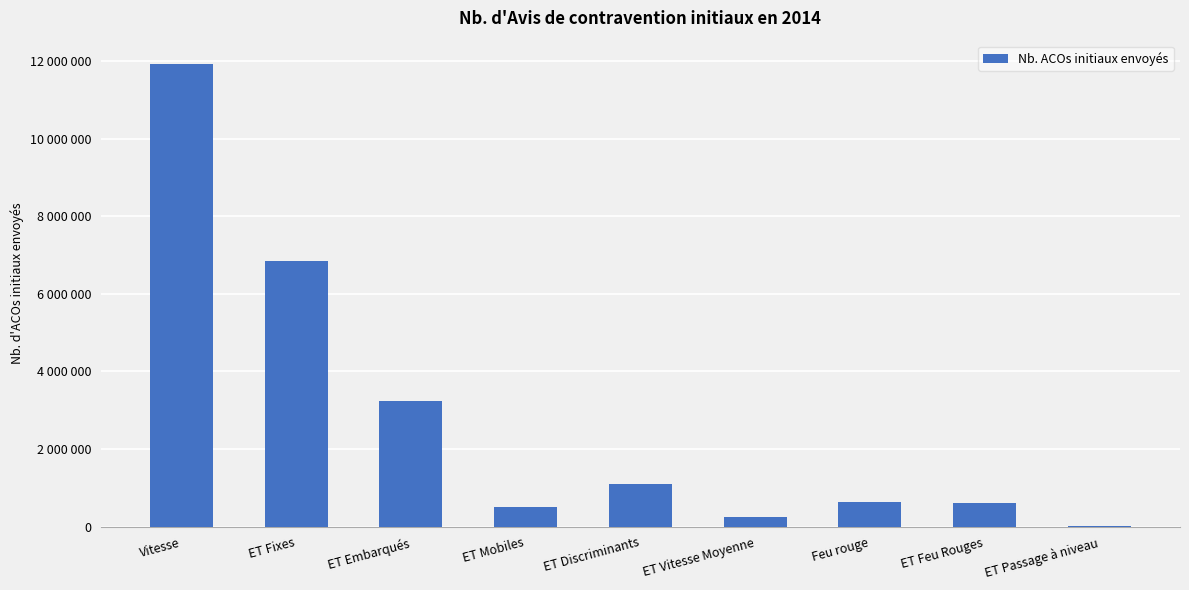

How many data points are less than 628436?

4